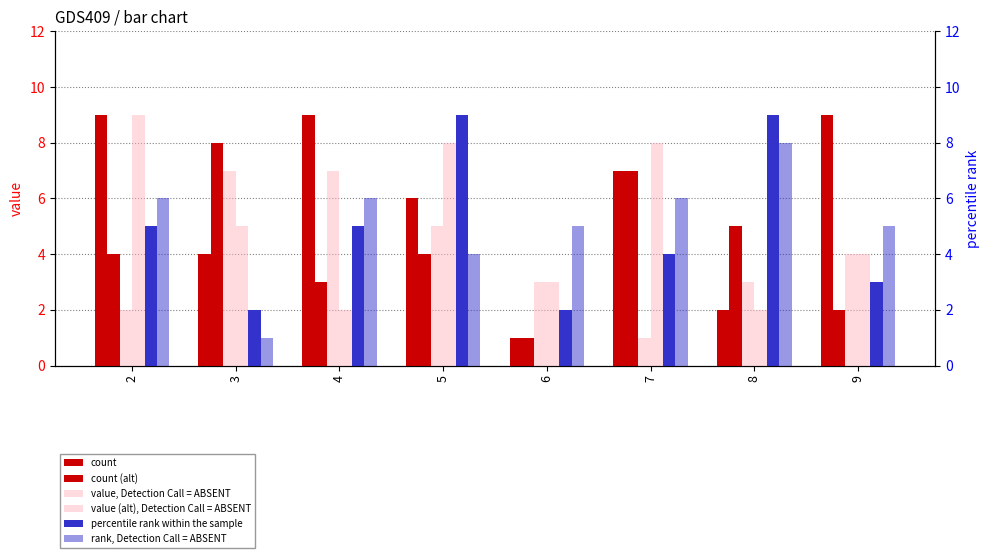

What is the total value across all series at 5?

36